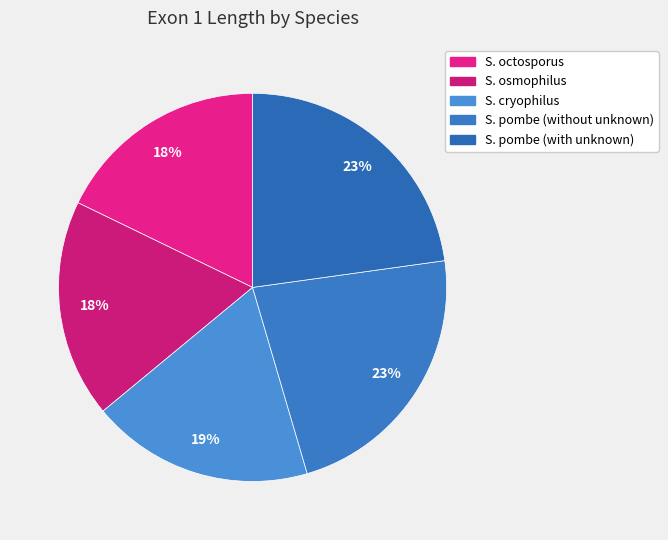

Is S. pombe (with unknown) the majority of the pie?

No